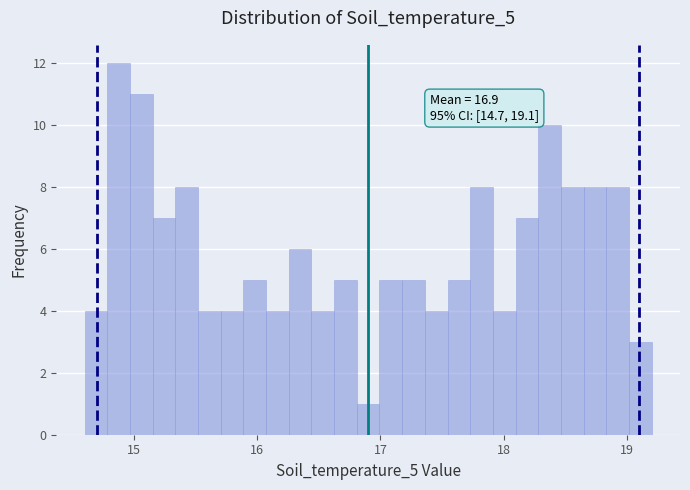

Read against the x-axis, roughly where is the centre of the tallest bar?

14.9